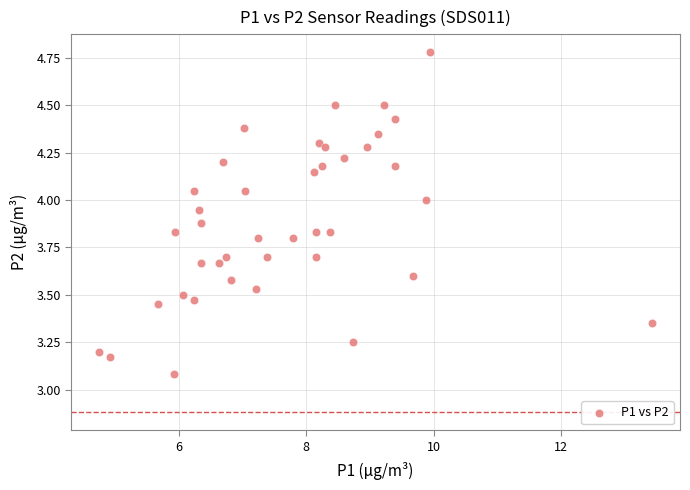

What is the range of X values (max minus min)?

8.7